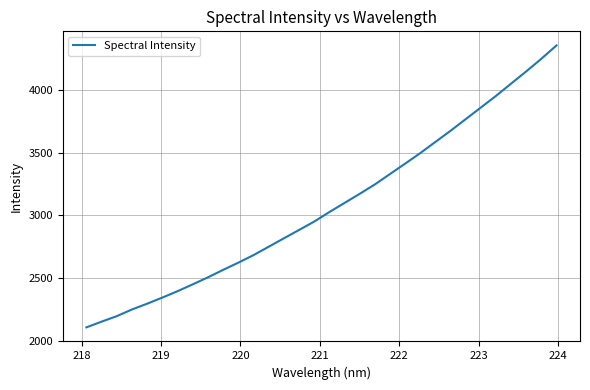

What is the difference between the maximum and minimum values?

2250.5